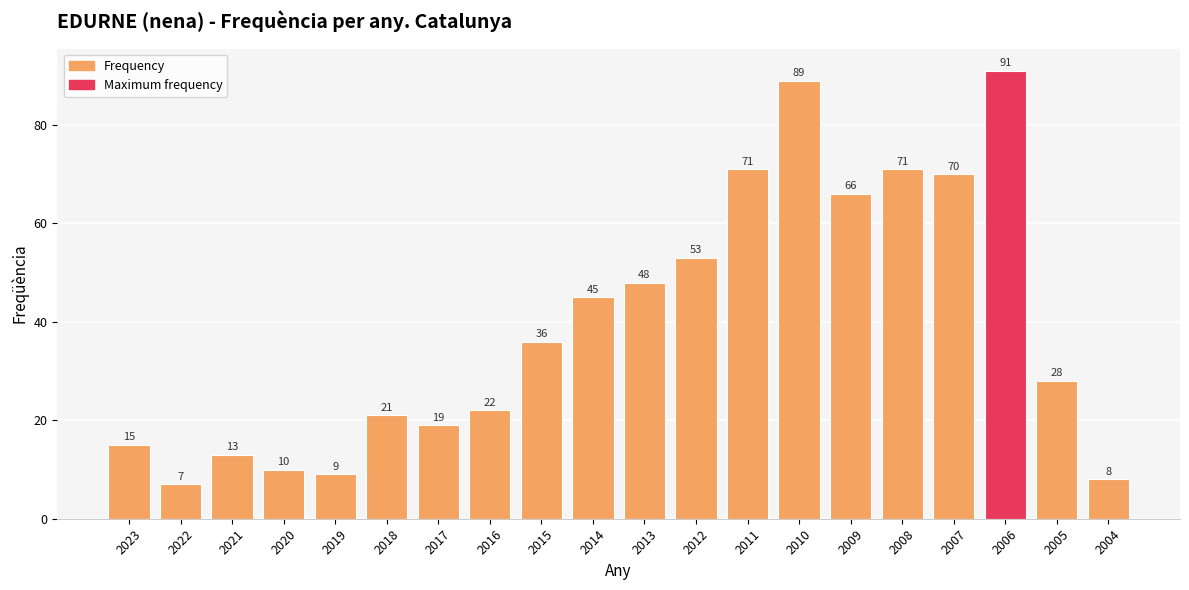

At which category does the chart reach its peak across all series?

2006